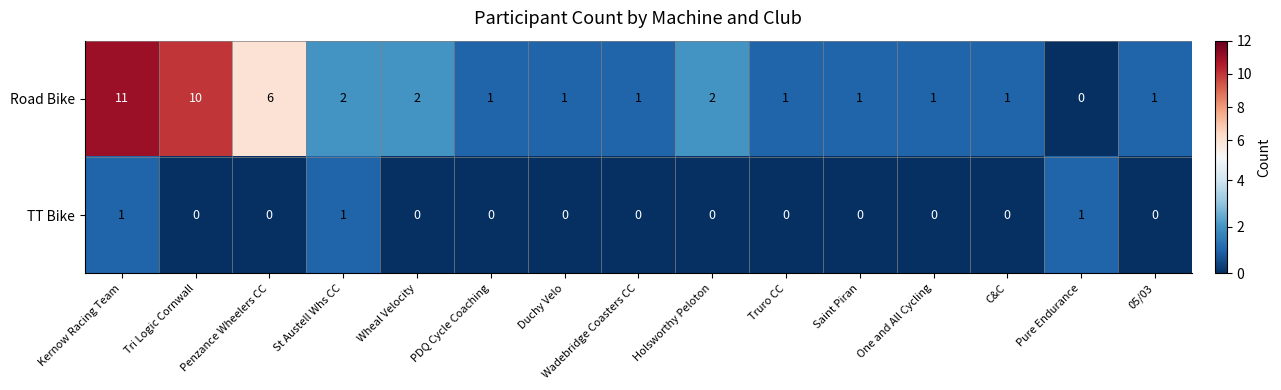

Between Kernow Racing Team and St Austell Whs CC, which series saw the biggest shift?

Road Bike